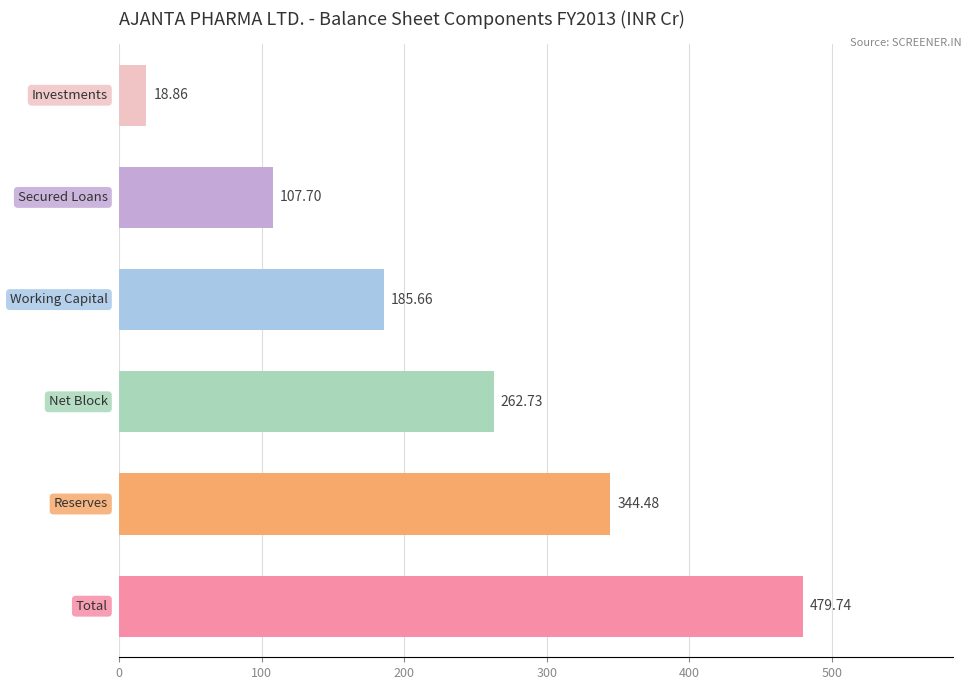

What is the average value?

233.2